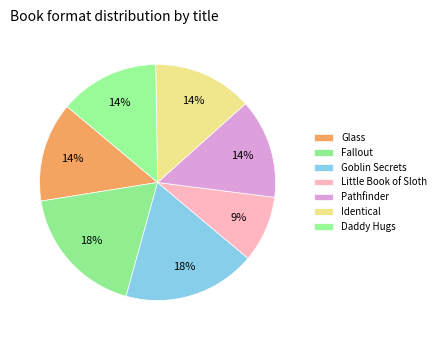

Is the sum of Fallout and Little Book of Sloth greater than half?

No